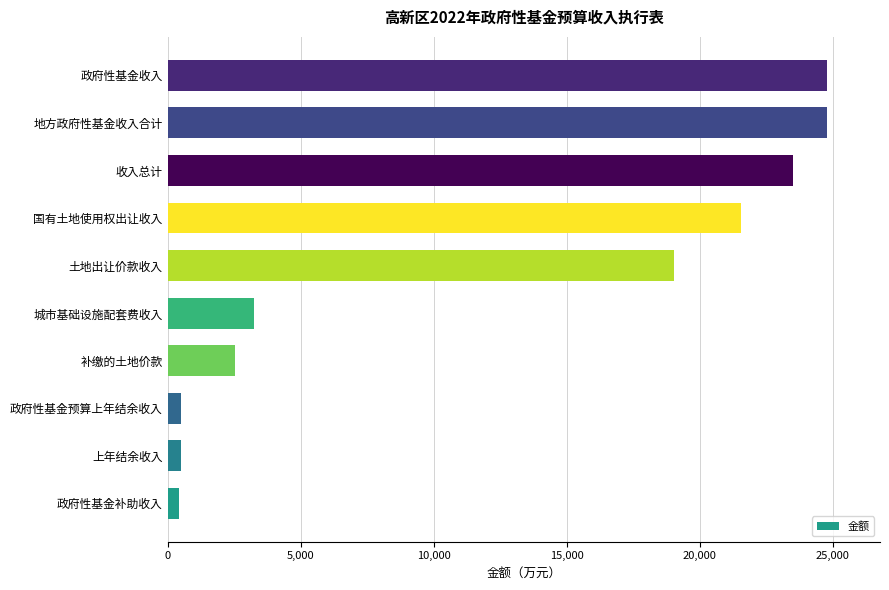

How many bars are there in total?

10